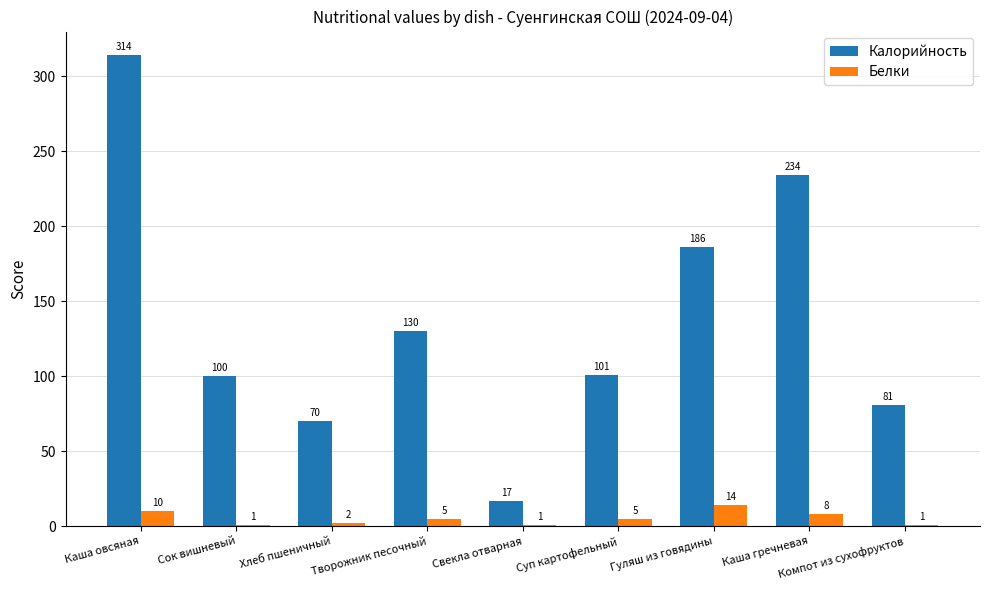

What is the lowest value of the Калорийность series?

17